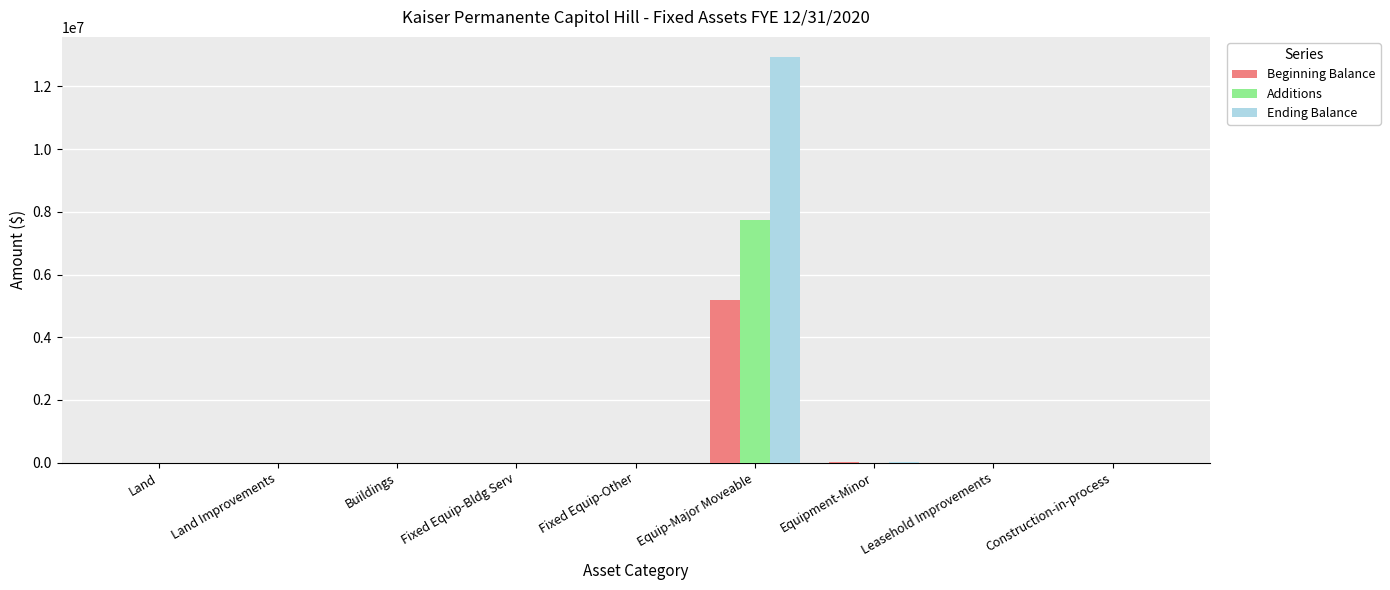

What is the maximum value shown in the chart?

12932112.0